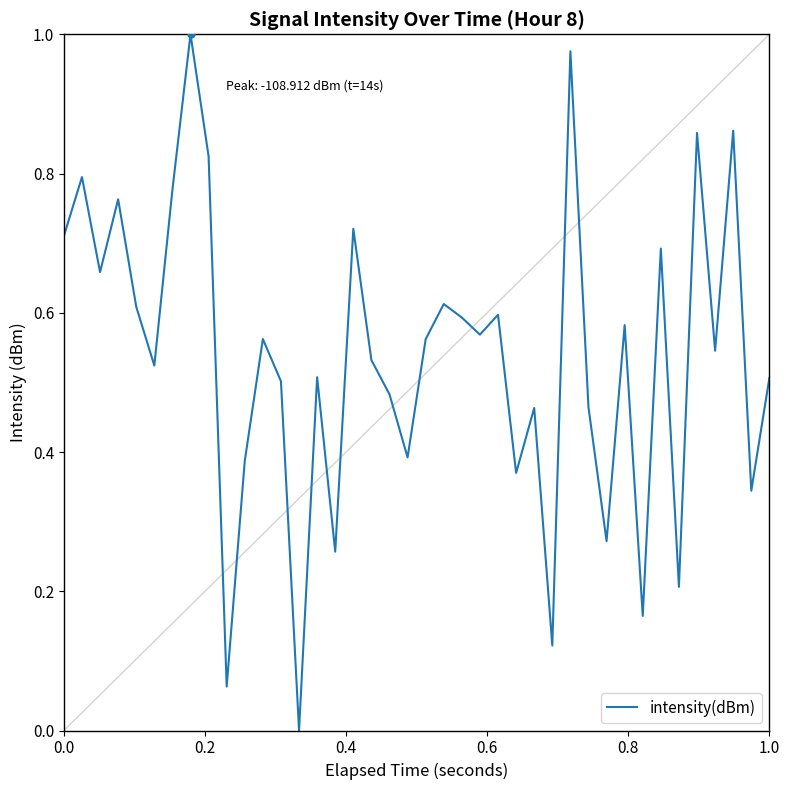

Is this an area chart (filled region under the line)?

No